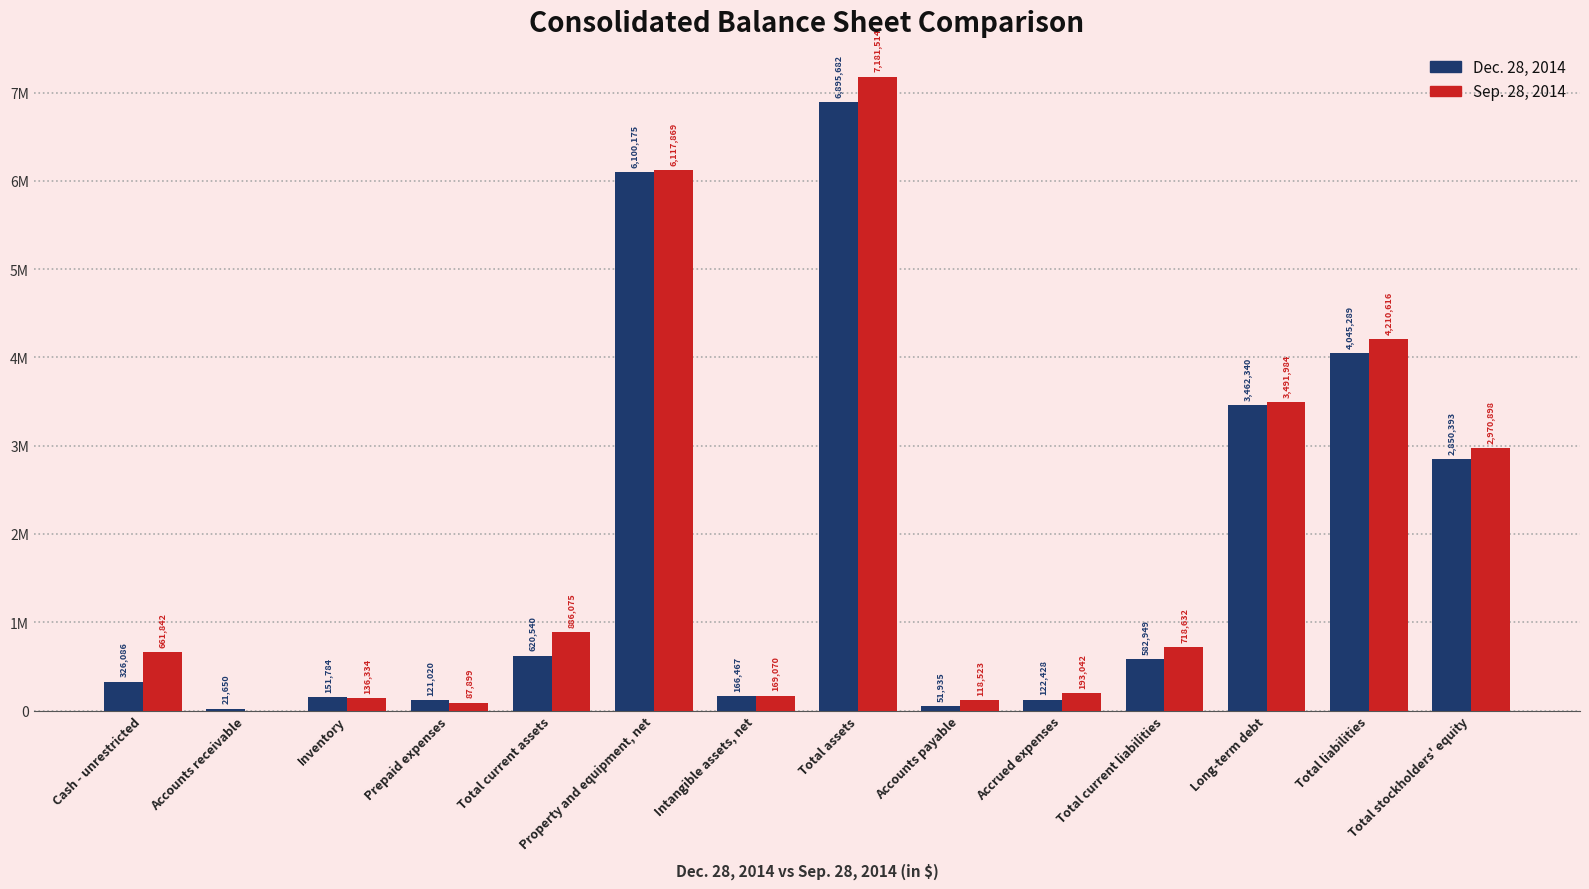

Which has a higher value, Long-term debt or Cash - unrestricted?

Long-term debt